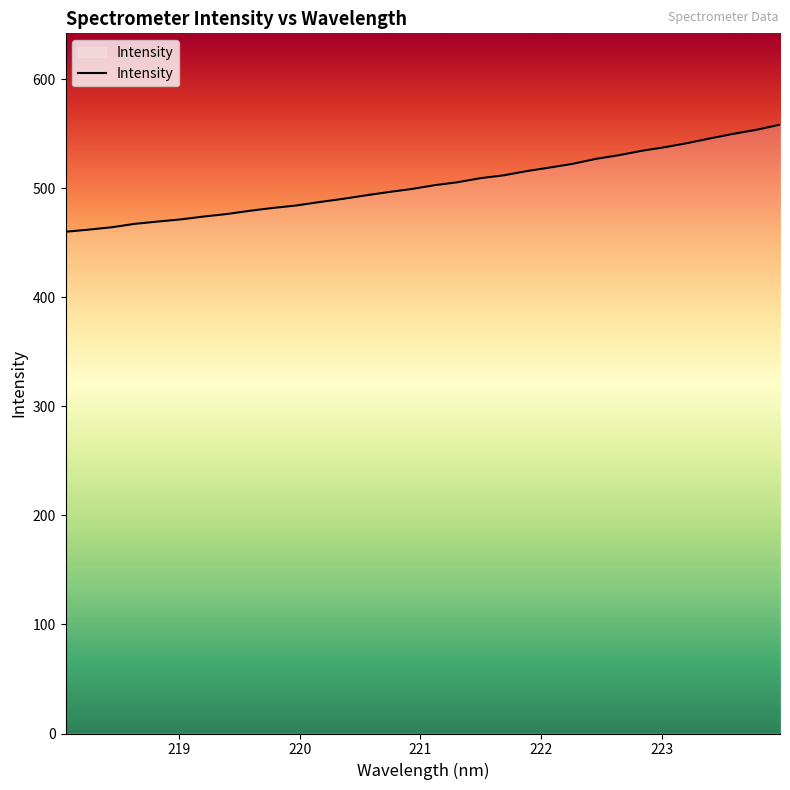

What is the maximum value shown in the chart?

558.3